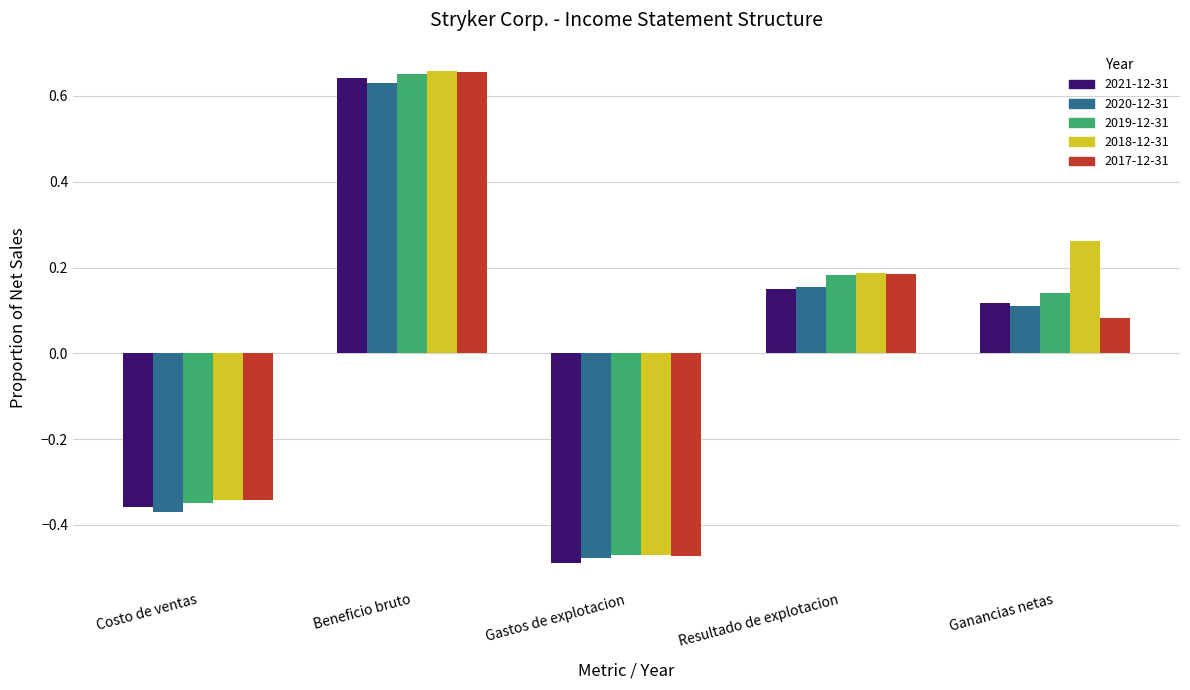

Which label corresponds to the largest value in the chart?

Beneficio bruto